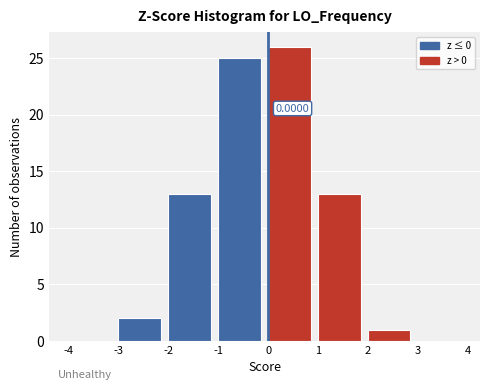

Over which range of the x-axis is the bar tallest?

0 to 1